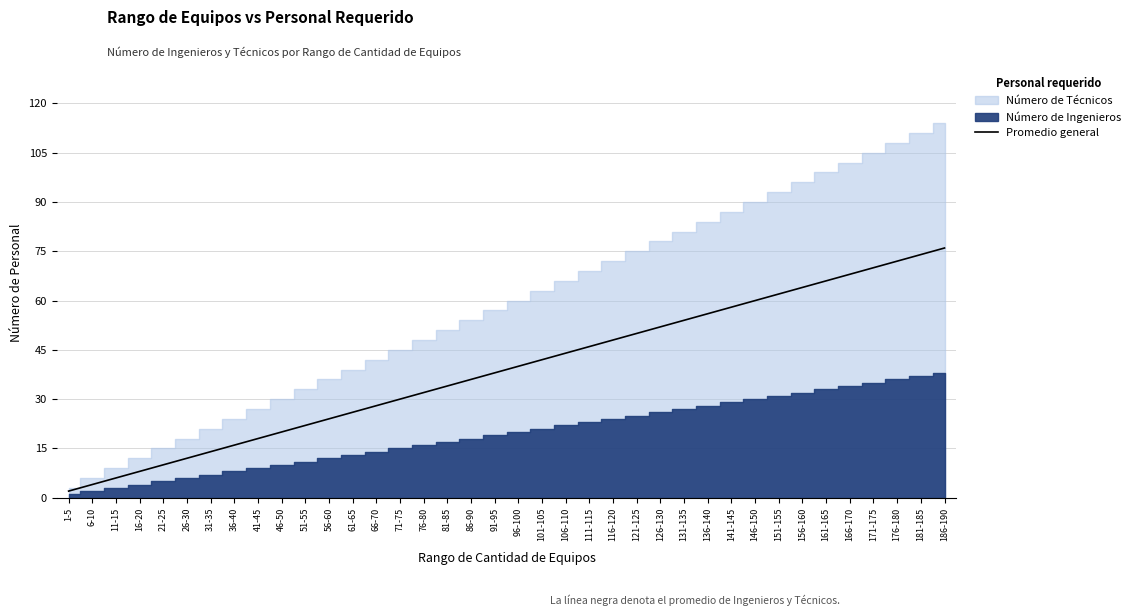

The value at 166-170 is 68. True or false?

True